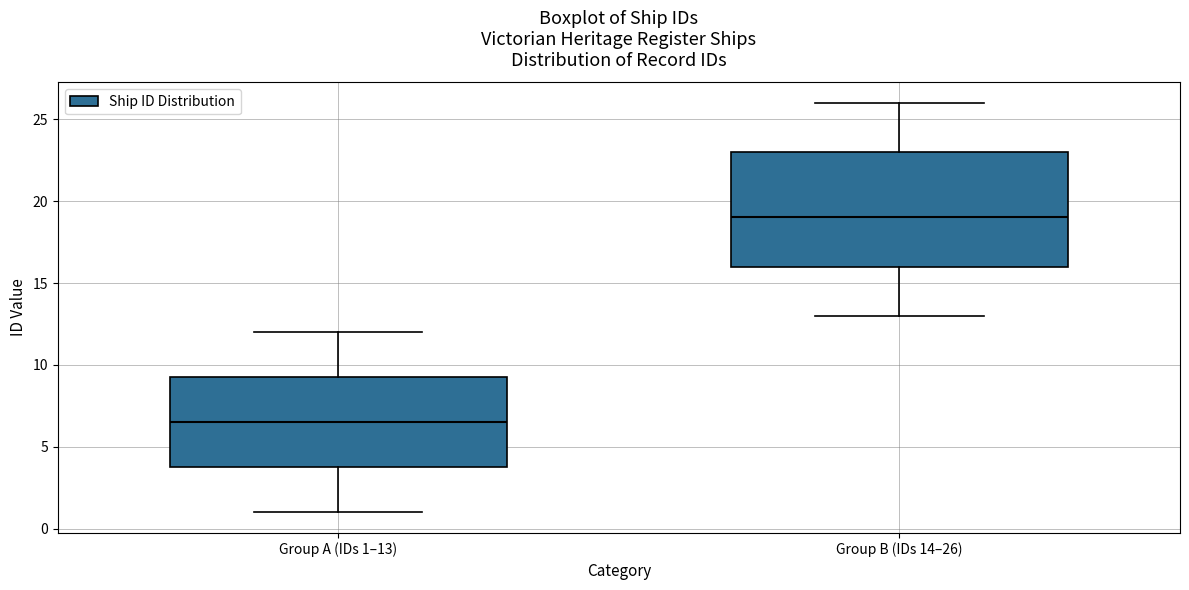

Which box's median line is the highest?

Group B (IDs 14–26)